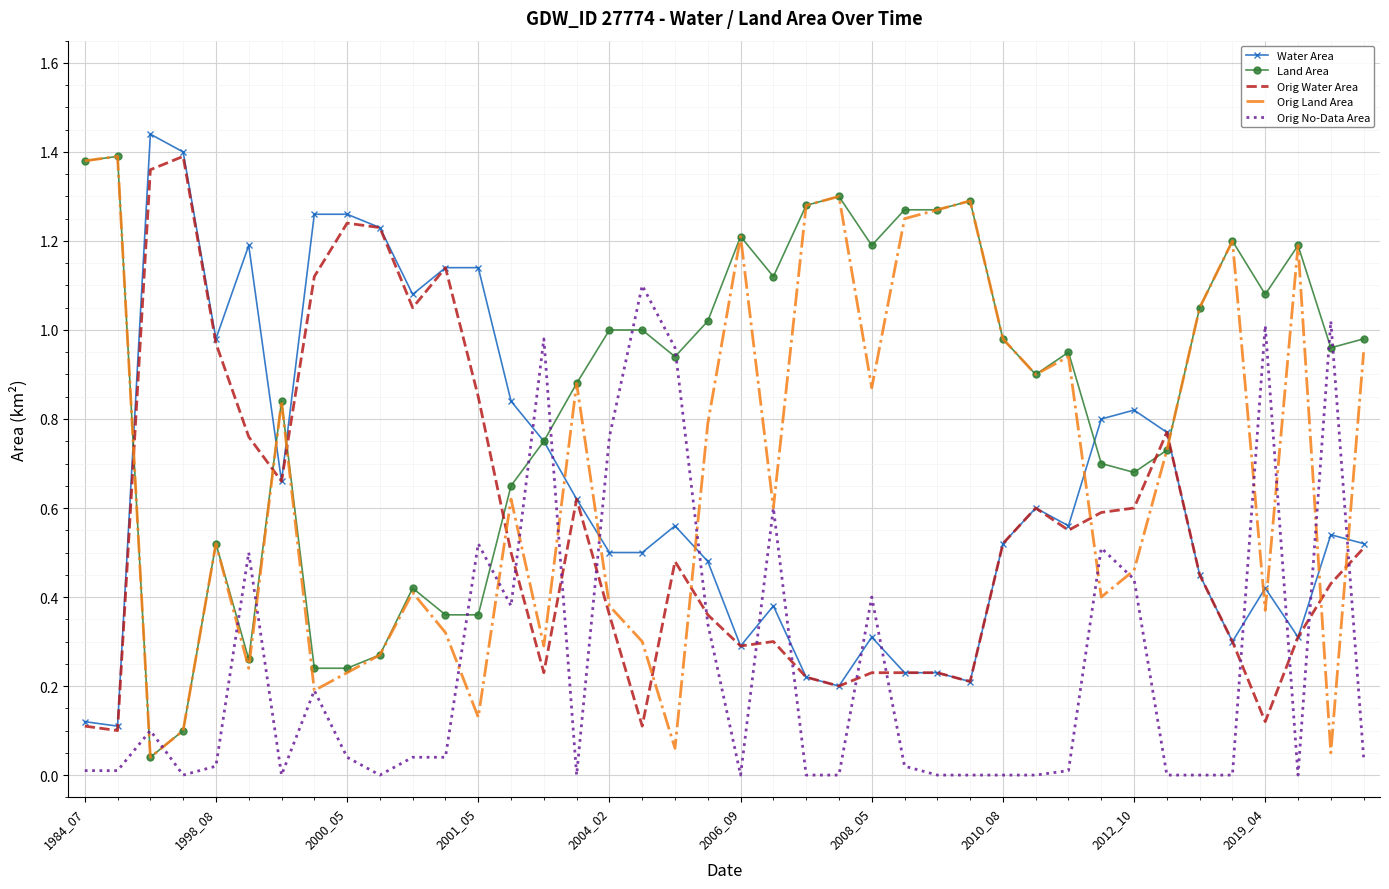

Which series has the largest total across all categories?

Land Area